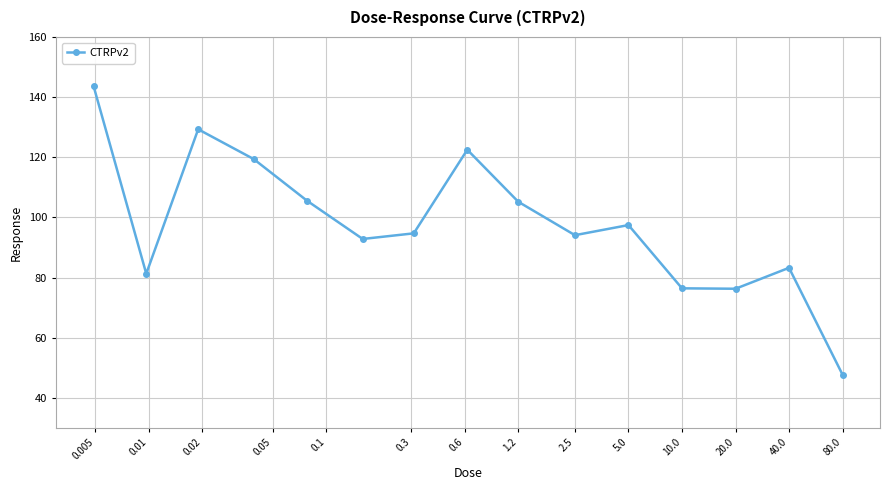

What is the maximum value shown in the chart?

143.7